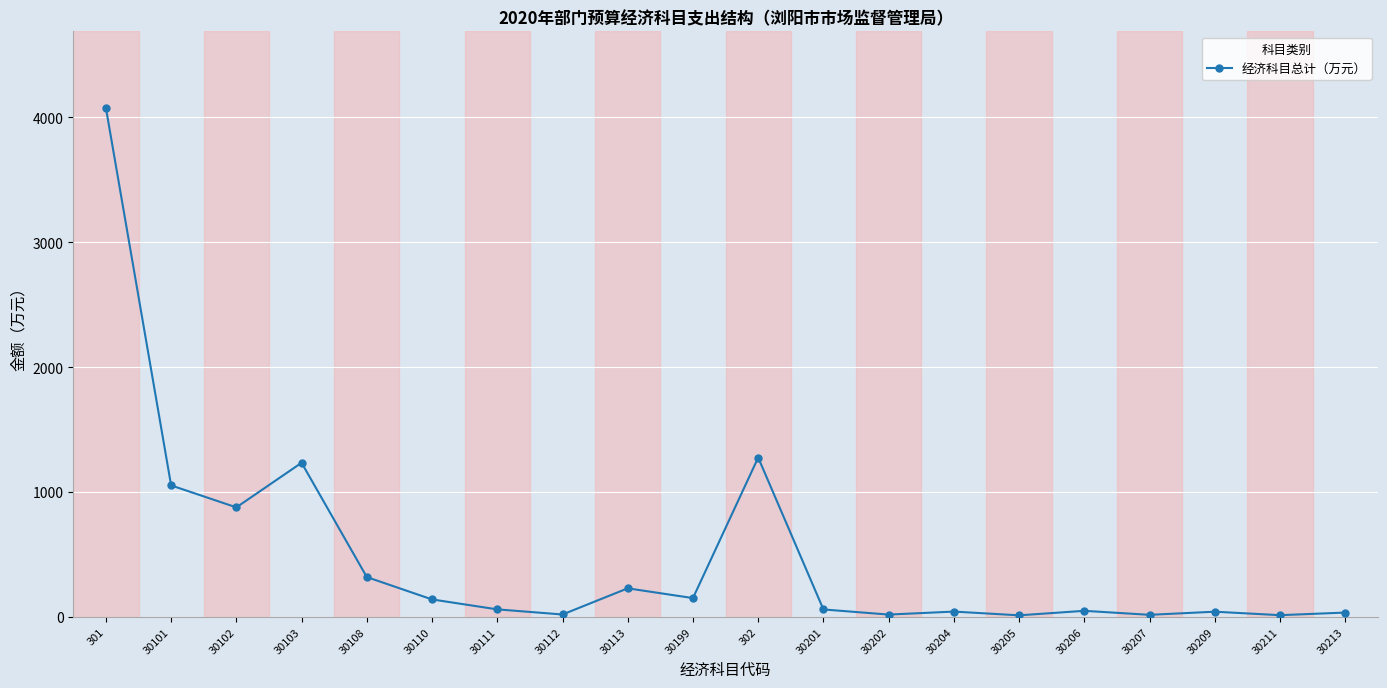

Where does the data first go above 59?

301